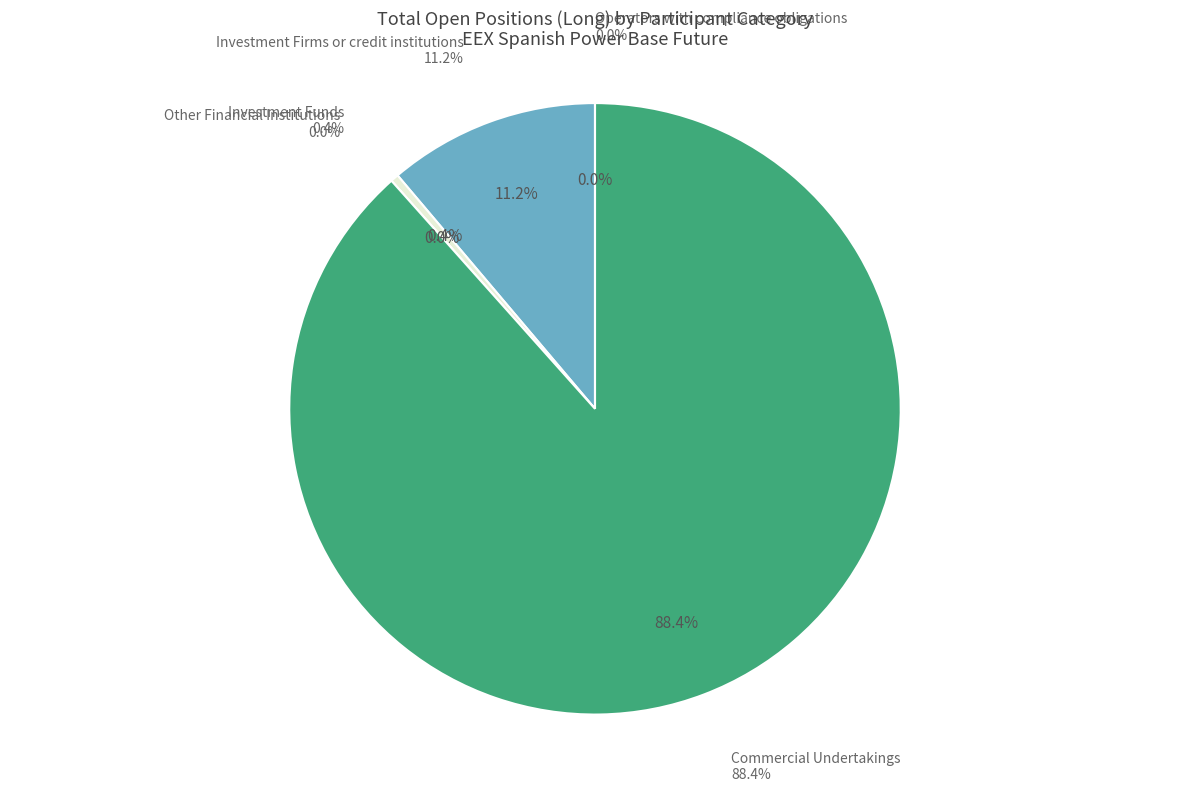

What is the change in value from Investment Firms or credit institutions (Long) to Other Financial Institutions (Long)?

-3121063